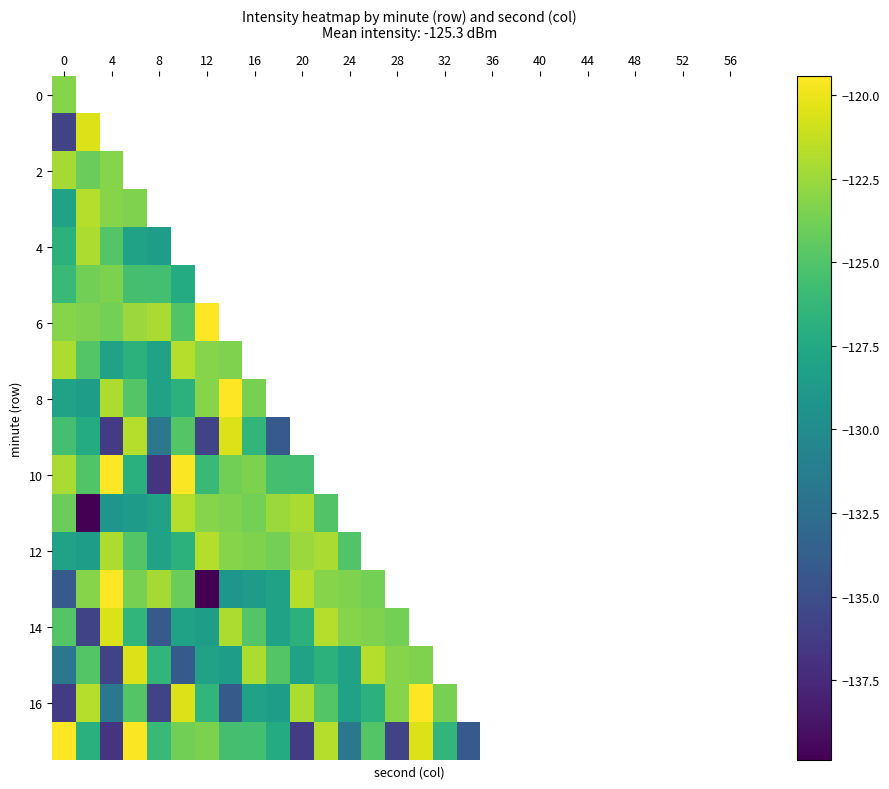

How many categories are shown in the chart?

30